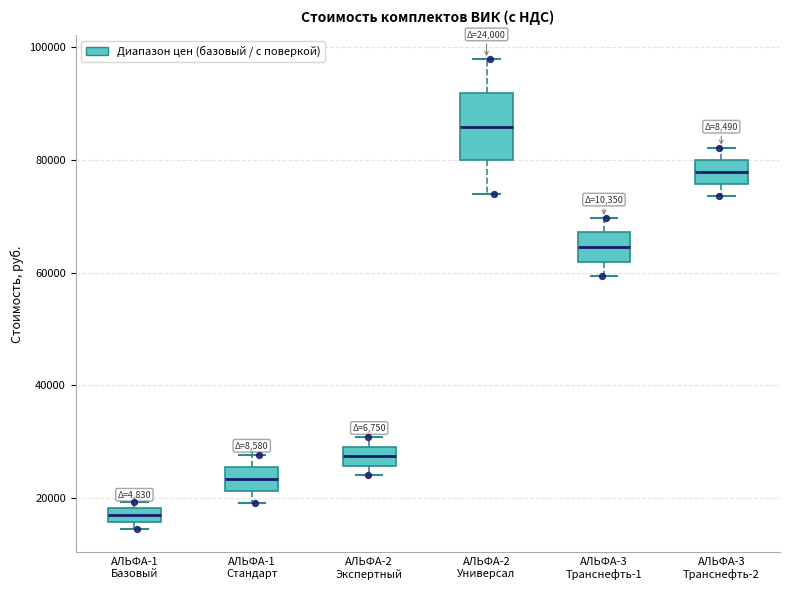

Comparing the boxes themselves (not the whiskers), which one is the tallest?

АЛЬФА-2 Универсал